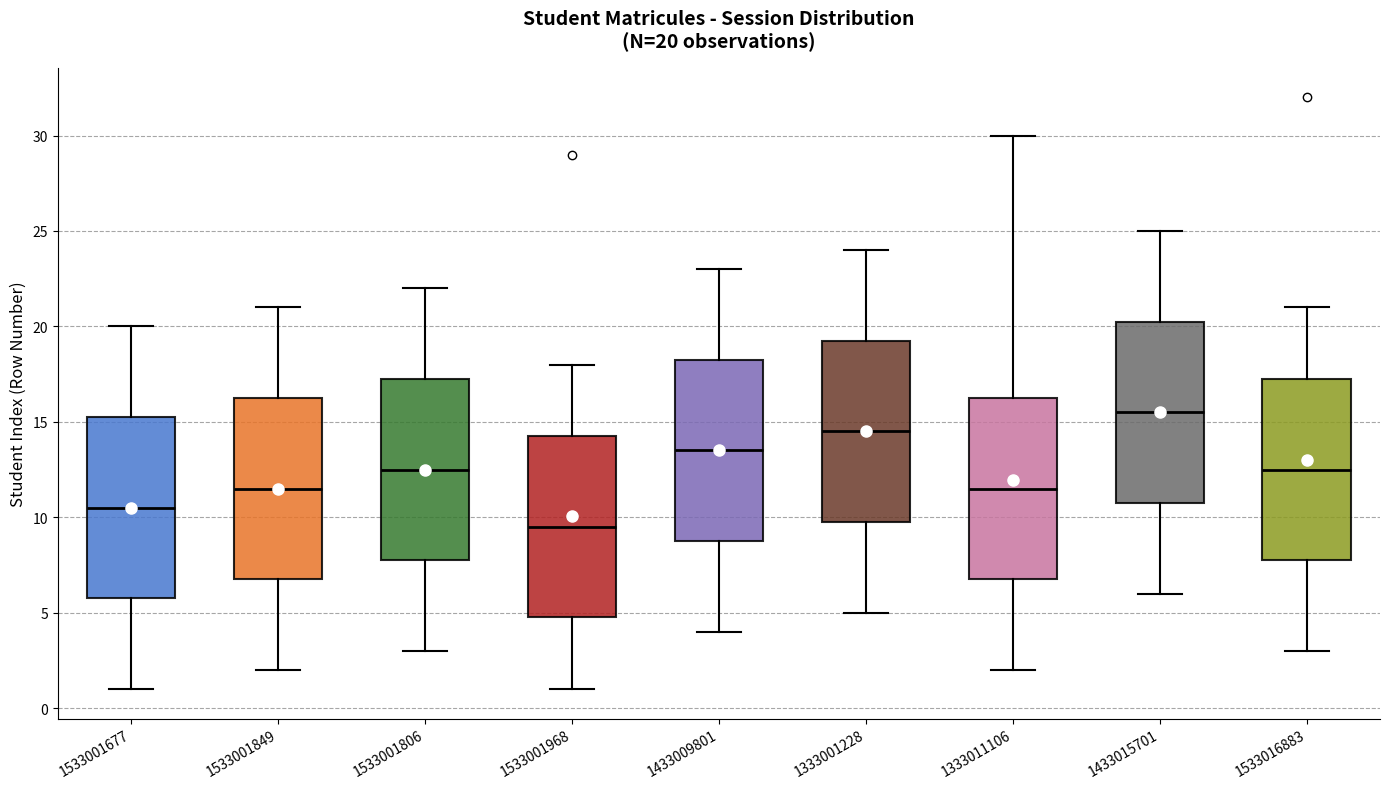

Which box's median line is the highest?

1433015701